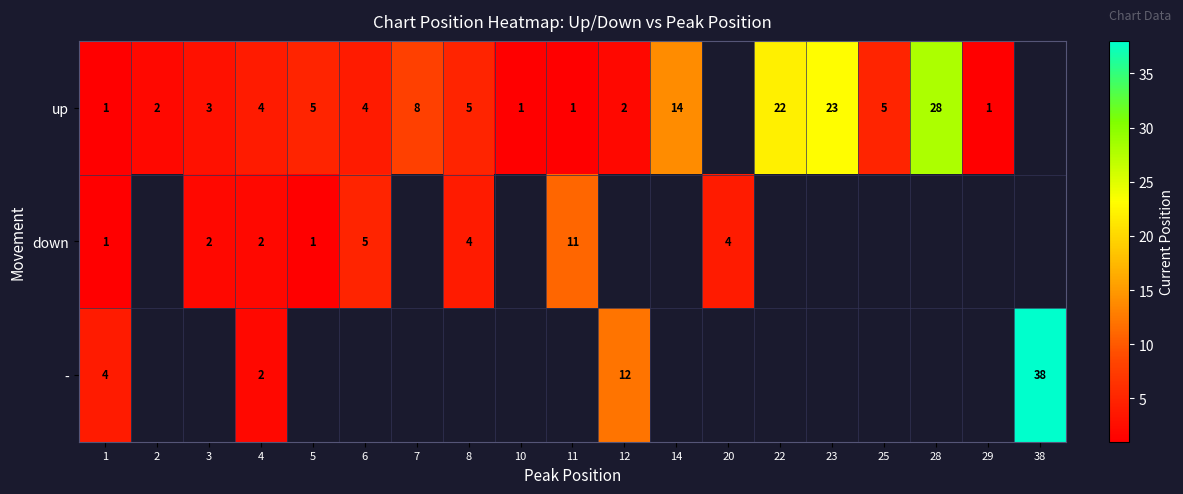

What is the greatest value displayed?

38.0